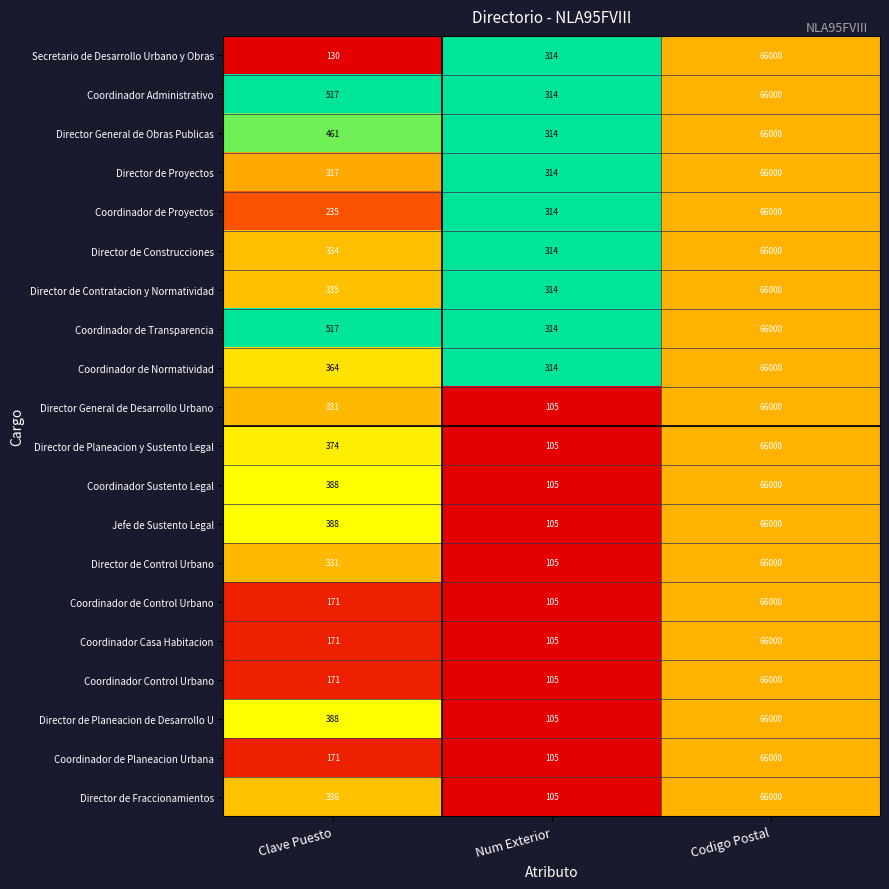

True or false: Secretario de Desarrollo Urbano y Obras has a value of 195 at Num Exterior.

False